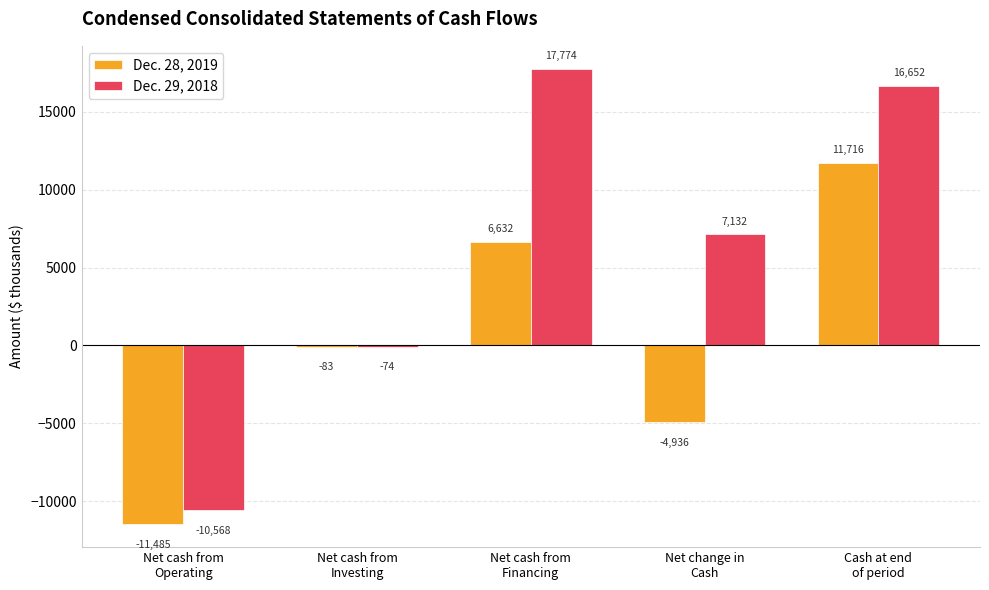

Which series has the largest total across all categories?

Dec. 29, 2018